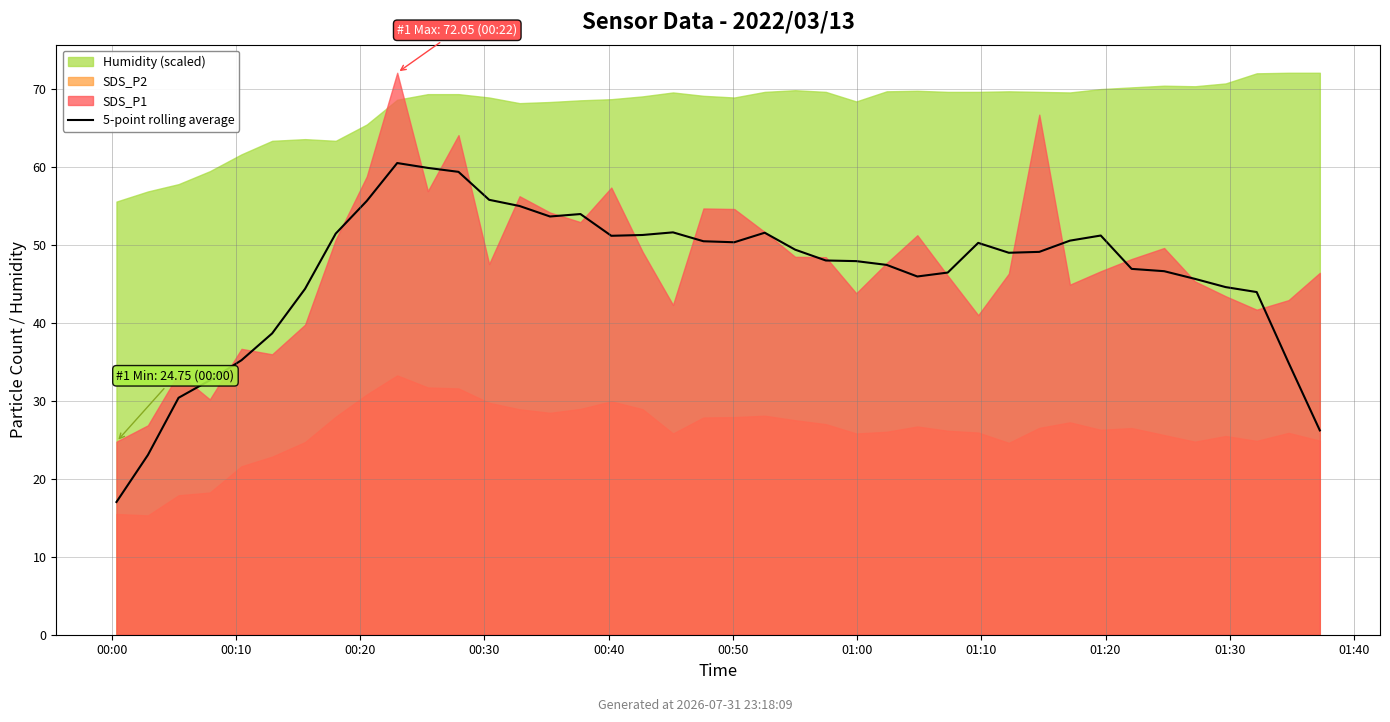

What is the value of the 14th point from the left?

55.0